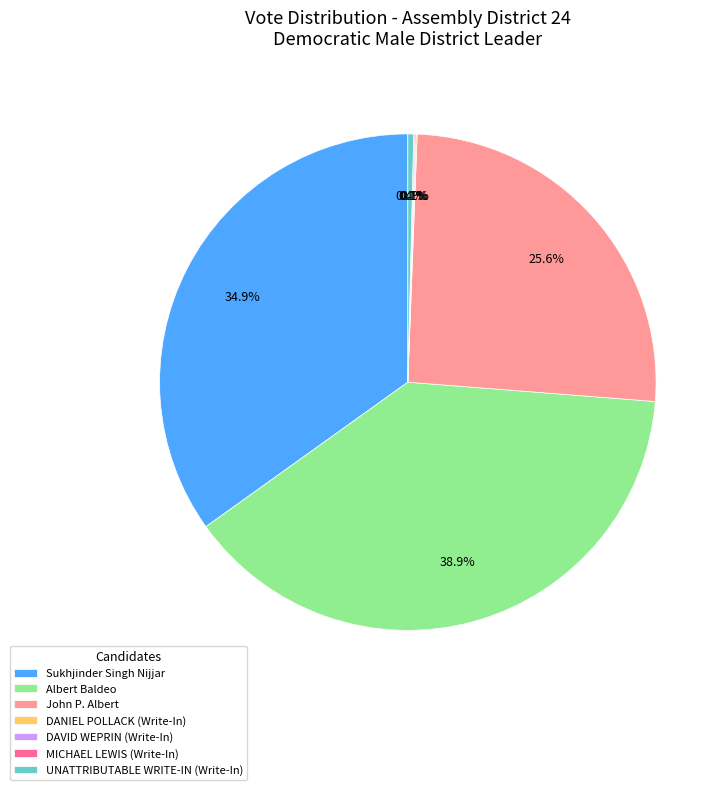

Which category has the biggest portion of the pie?

Albert Baldeo